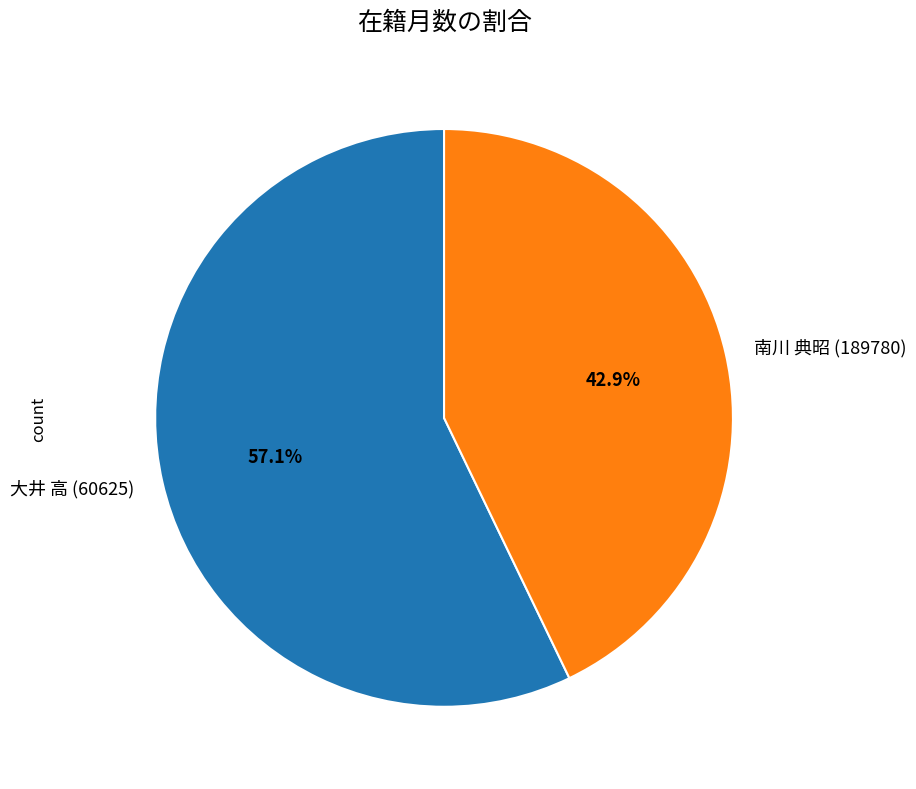

True or false: 南川 典昭 (189780) accounts for 55% of the total.

False